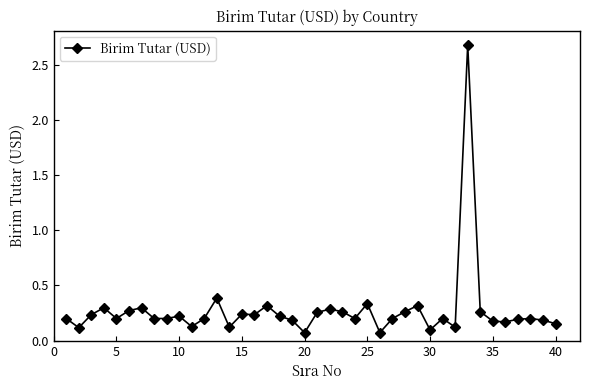

What is the difference between the maximum and minimum values?

2.6